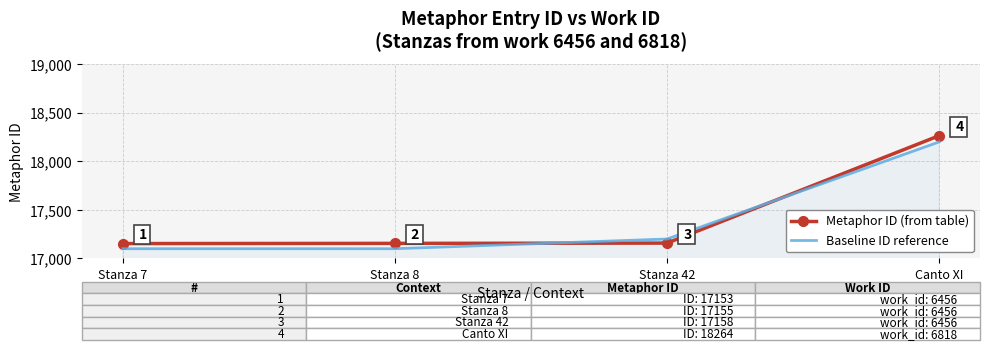

What position from the right is Stanza 8?

3